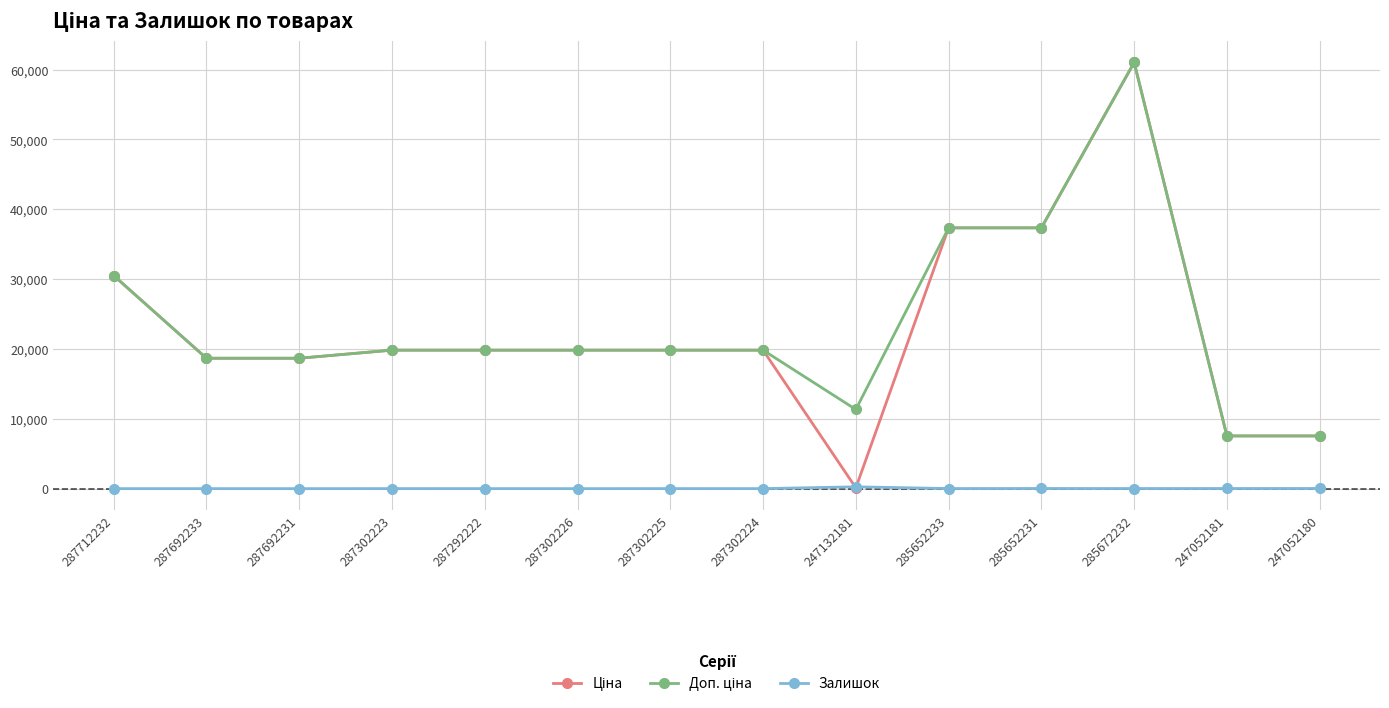

Which label corresponds to the largest value in the chart?

285672232